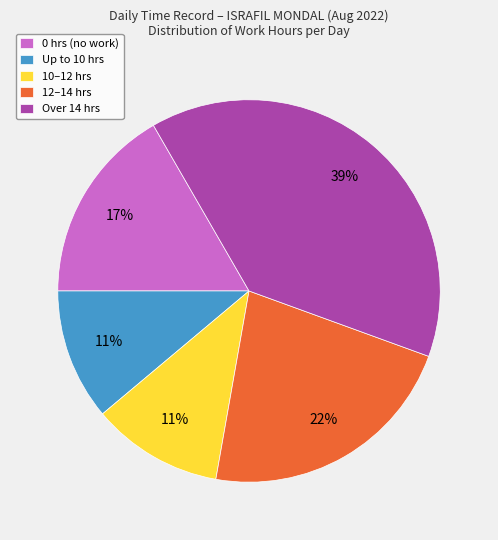

Count the number of slices in the pie.

5